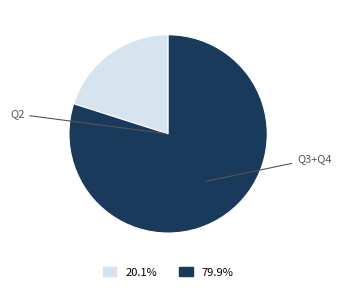

Is there a majority slice in this chart?

Yes